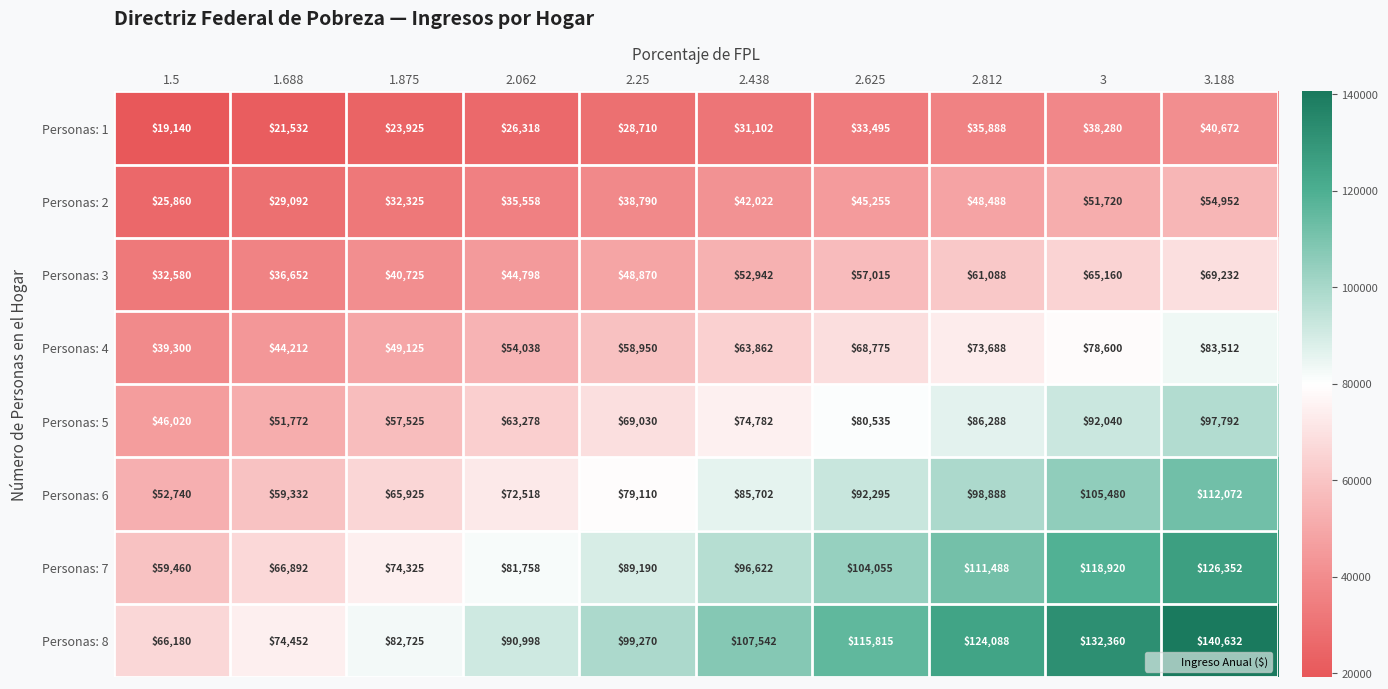

What is the total value across all series at 1.5?

341280